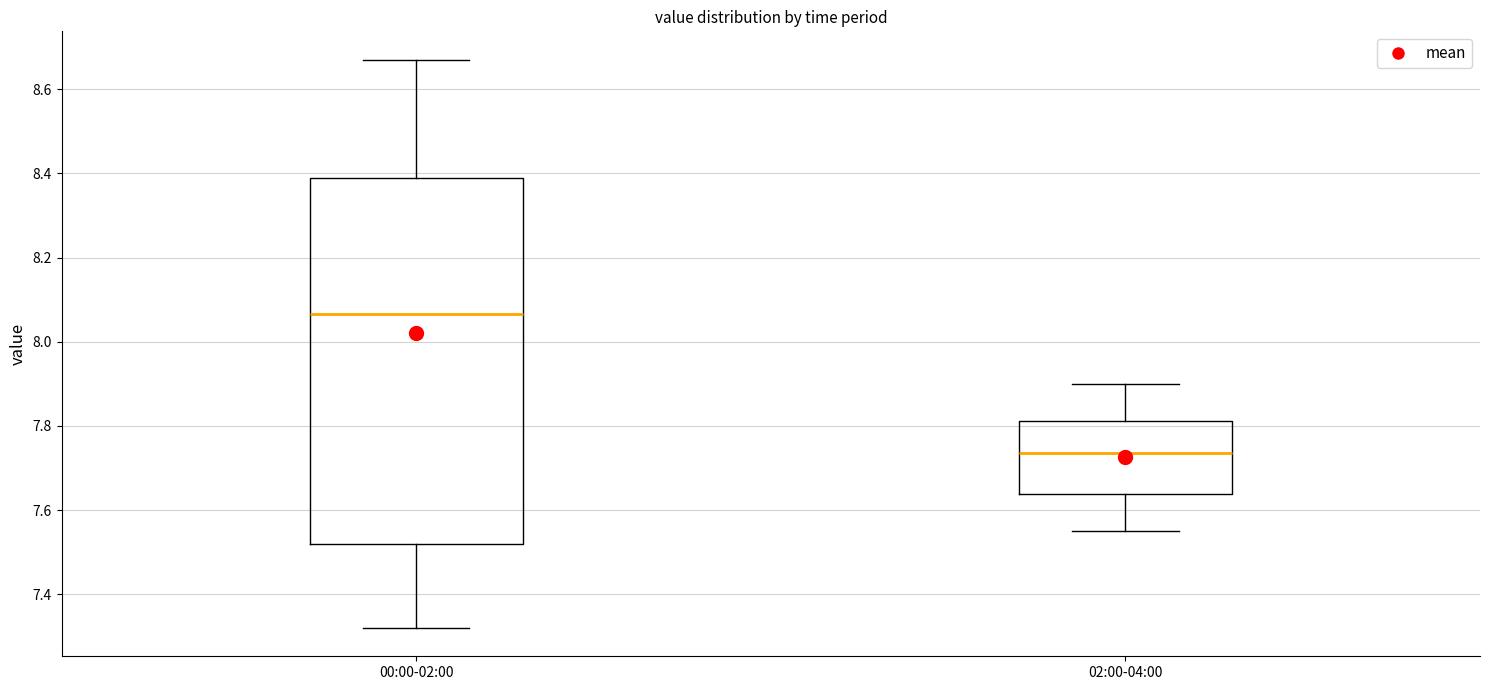

Where is the upper edge of the box for 00:00-02:00 on the y-axis? The values are not printed on the chart, so give them approximately, as read against the axis.

8.40